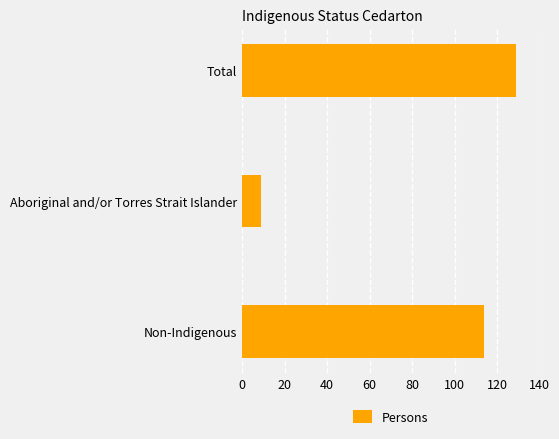

Are the bars horizontal?

Yes